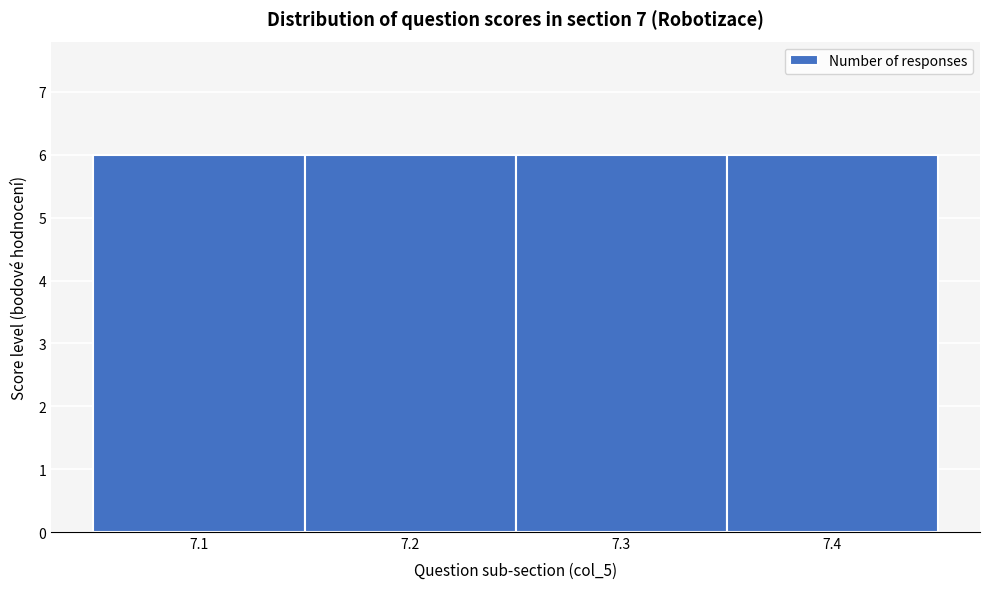

Reading left to right, transcribe this chart: for each bar, give the range it covers on the x-axis and its height. The values are not printed on the chart, so give them approximately, as read against the axis.

7.05 to 7.15: 6
7.15 to 7.25: 6
7.25 to 7.35: 6
7.35 to 7.45: 6